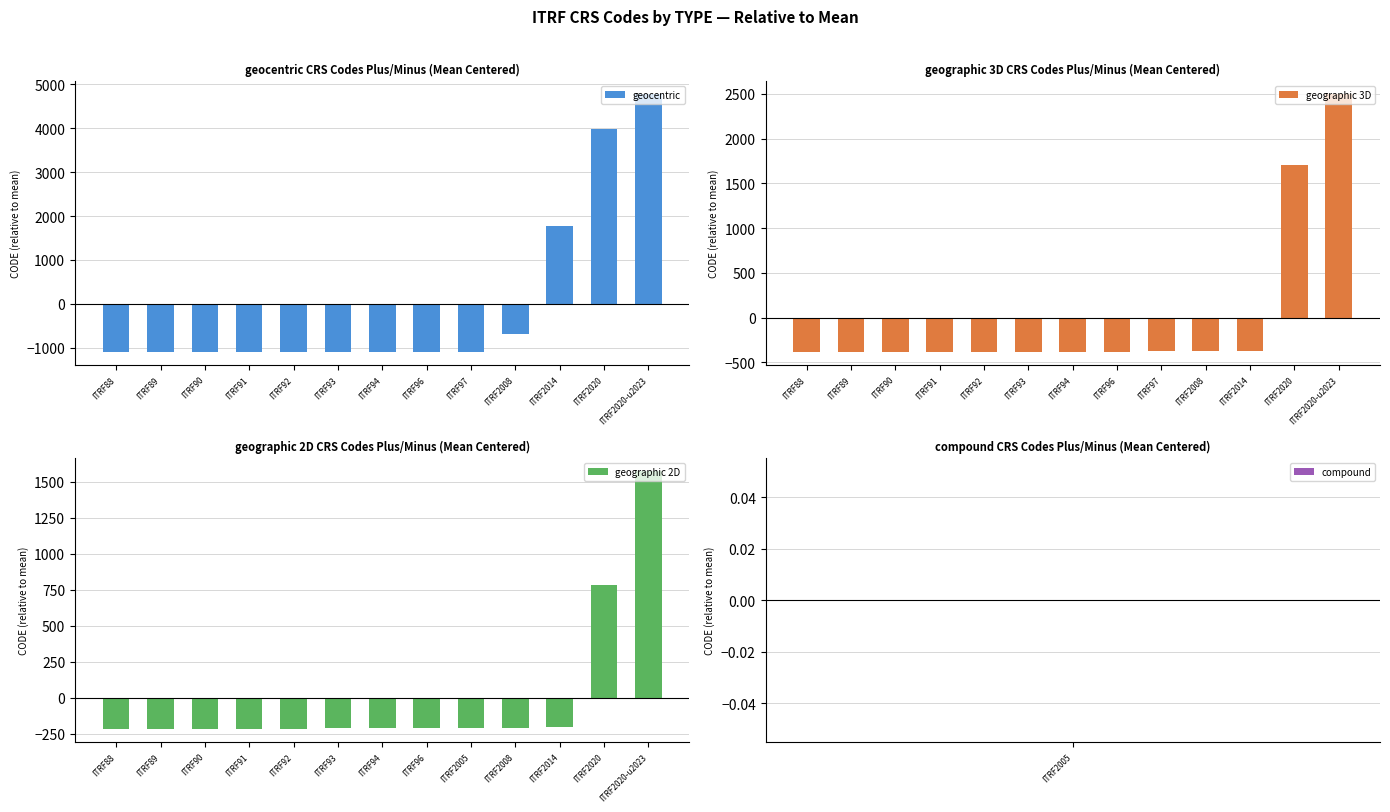

How many bars are there in total?

39